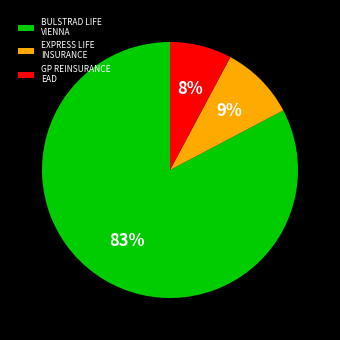

To the nearest percent, what percentage of the pie is BULSTRAD LIFE VIENNA?

83%